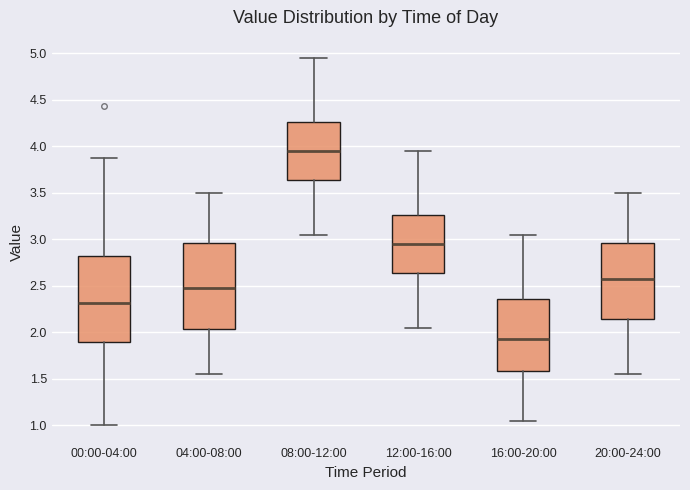

Which box has the lowest median line?

16:00-20:00